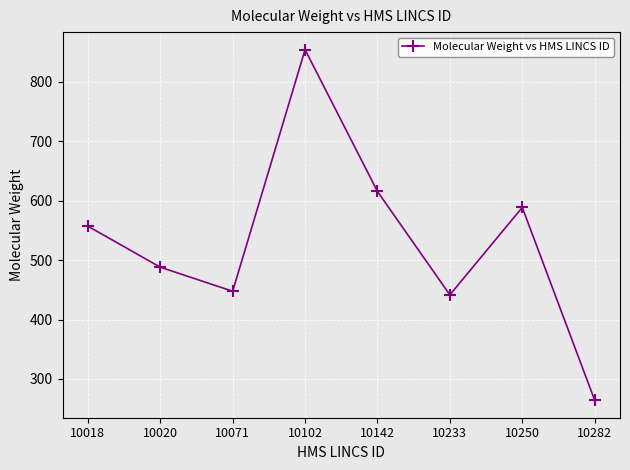

Read the value at 10018.

557.0